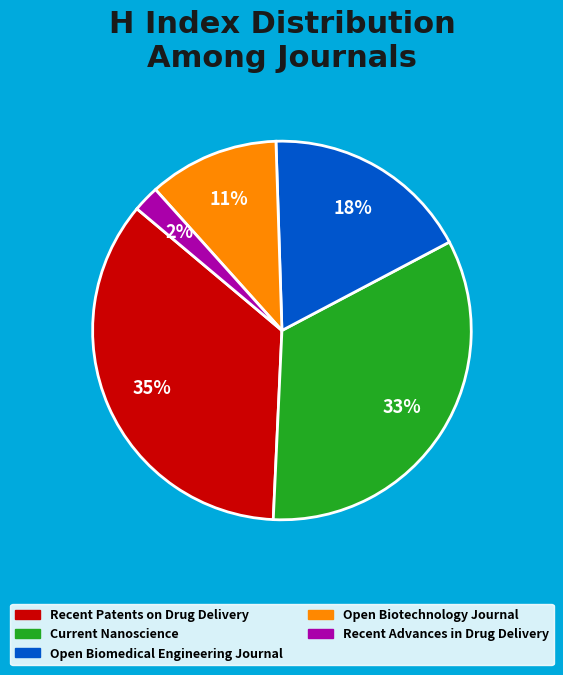

Is the sum of Open Biotechnology Journal and Recent Patents on Drug Delivery greater than half?

No